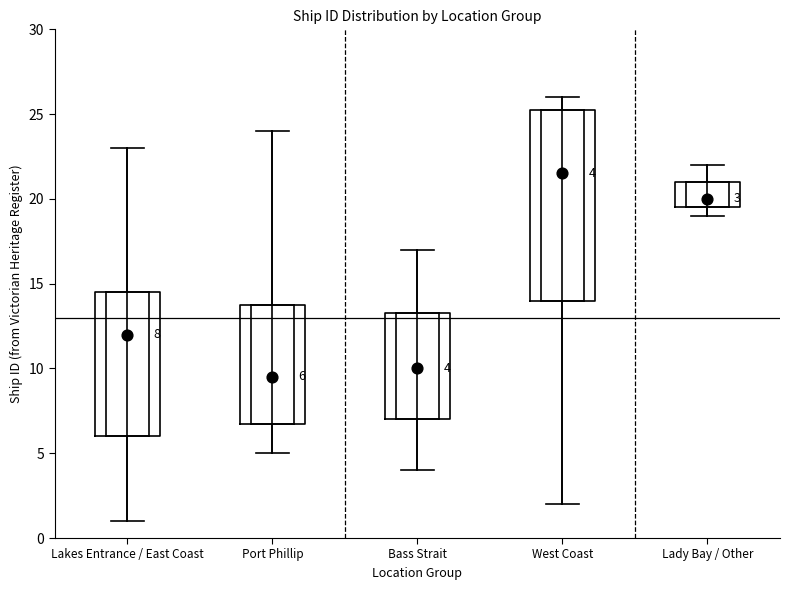

Which box has the highest median line?

West Coast